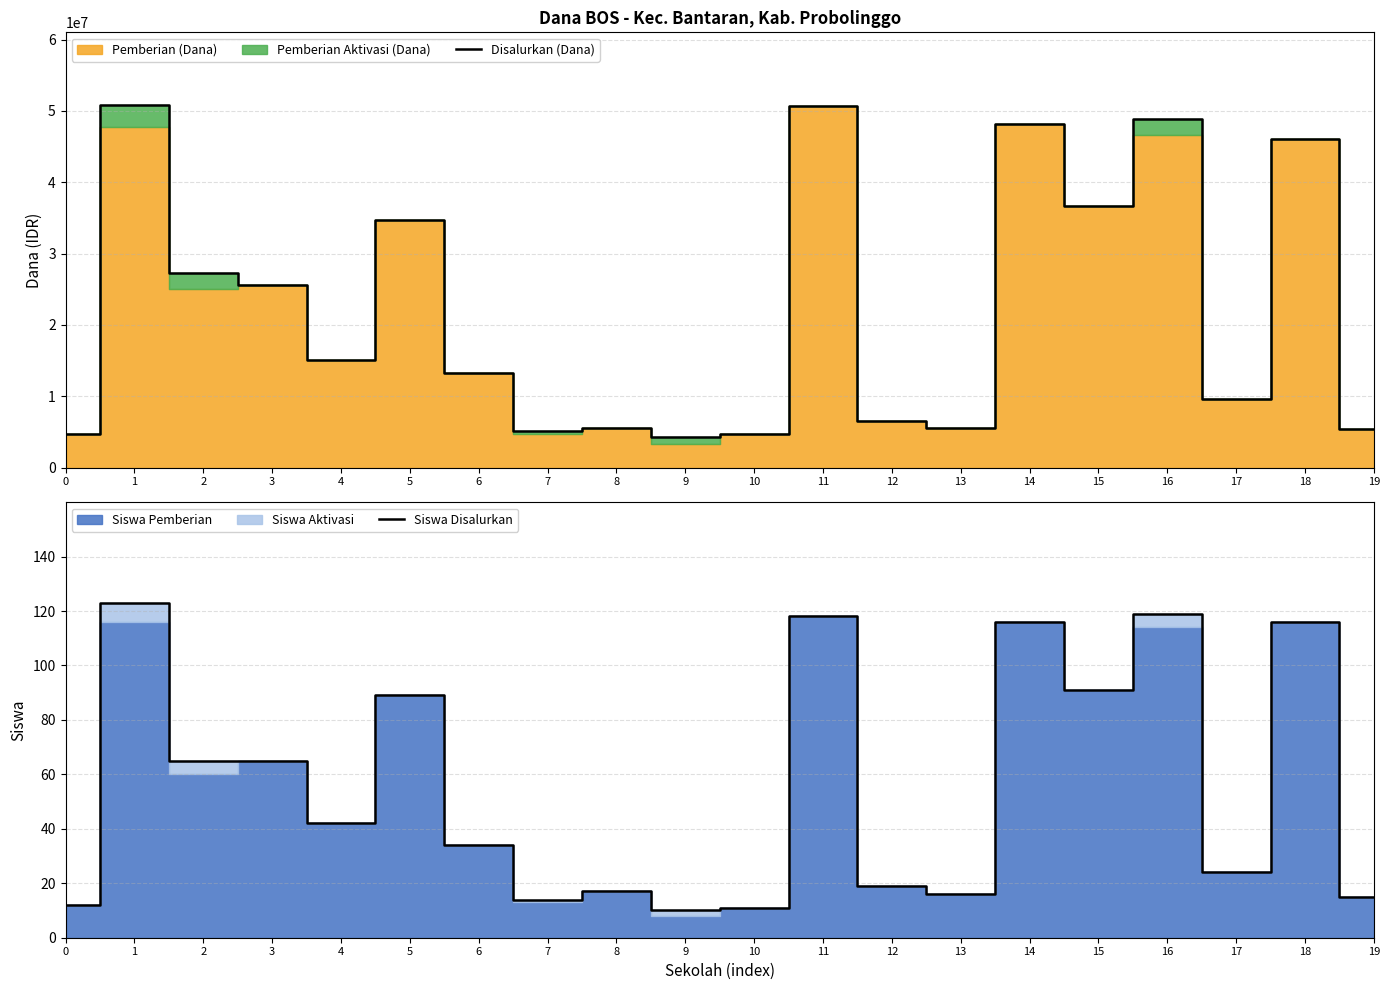

Where does the Disalurkan (Dana) series first go above 15075000?

1